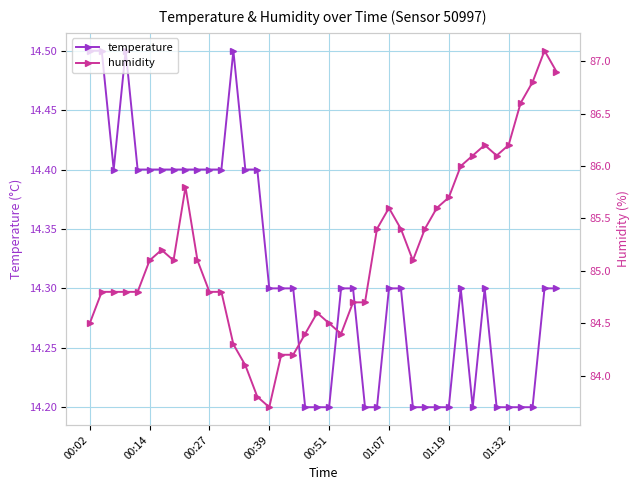

The value of humidity at 11 is 144.8. True or false?

False